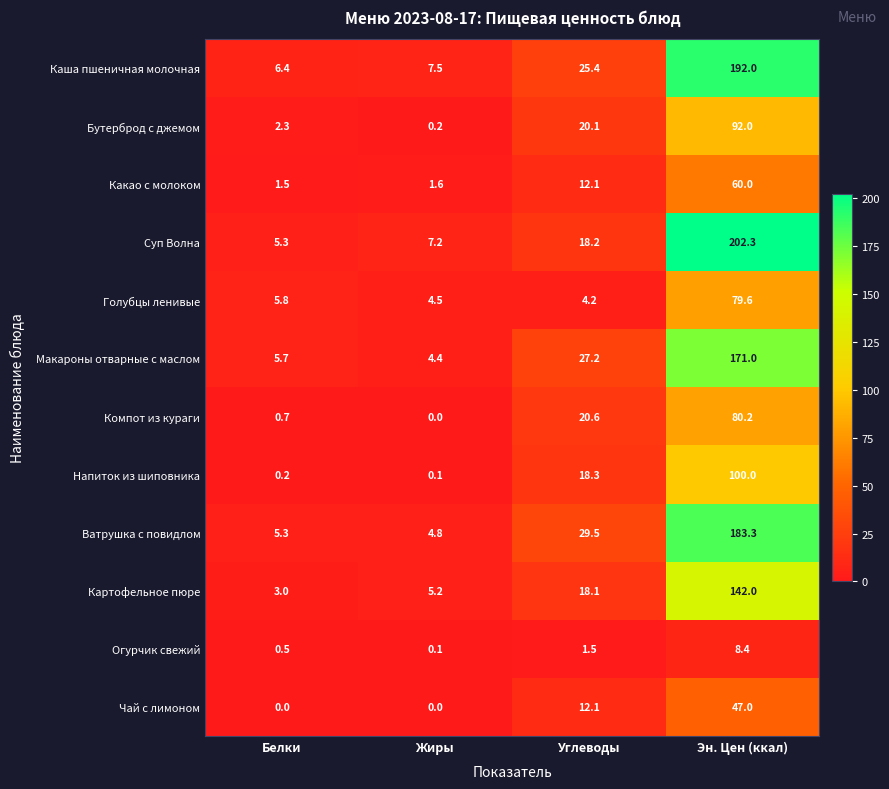

What is the difference between the highest and lowest values at Белки?

6.4